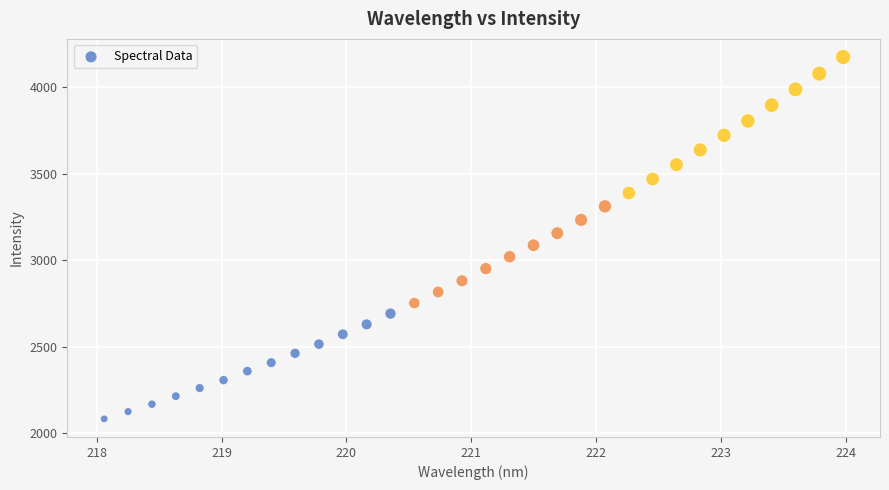

What is the range of Y values (max minus min)?

2094.6